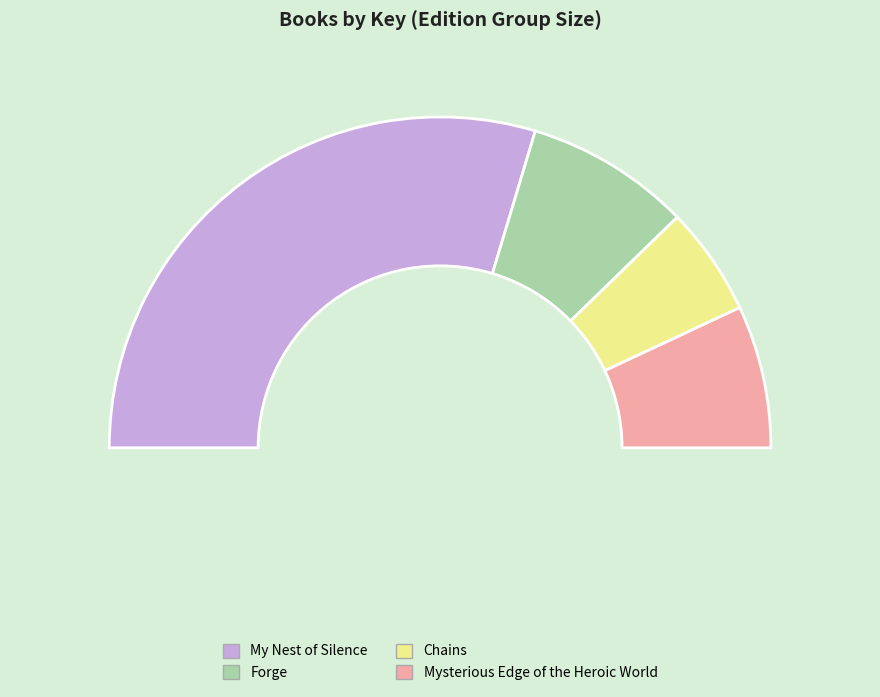

Is there a majority slice in this chart?

Yes